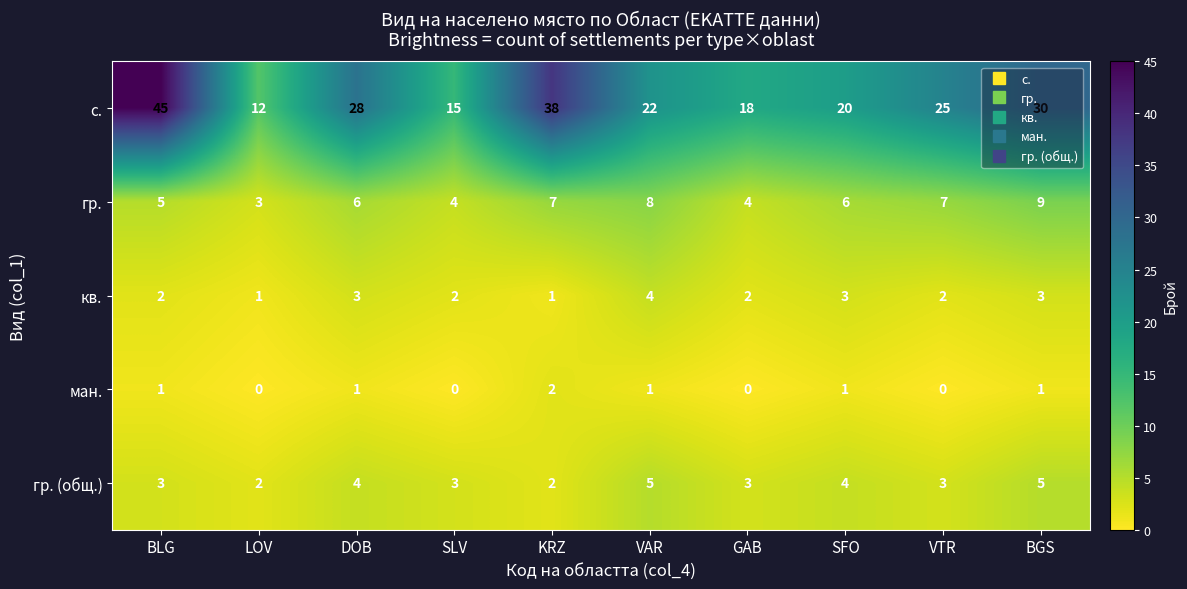

What is the sum of the с. values at SFO and KRZ?

58